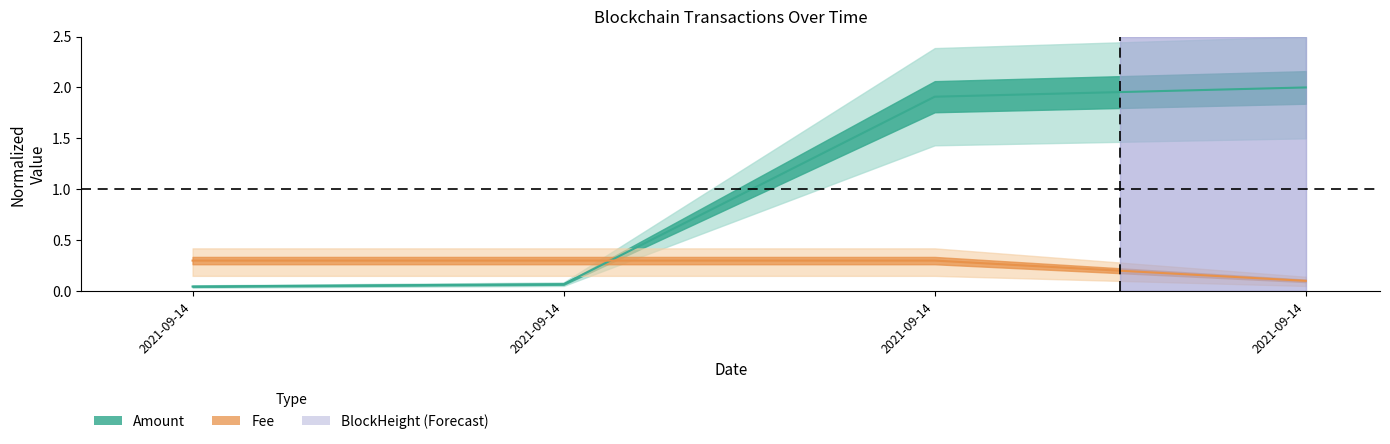

The Fee series shows 0.5 at 2021-09-14. True or false?

False